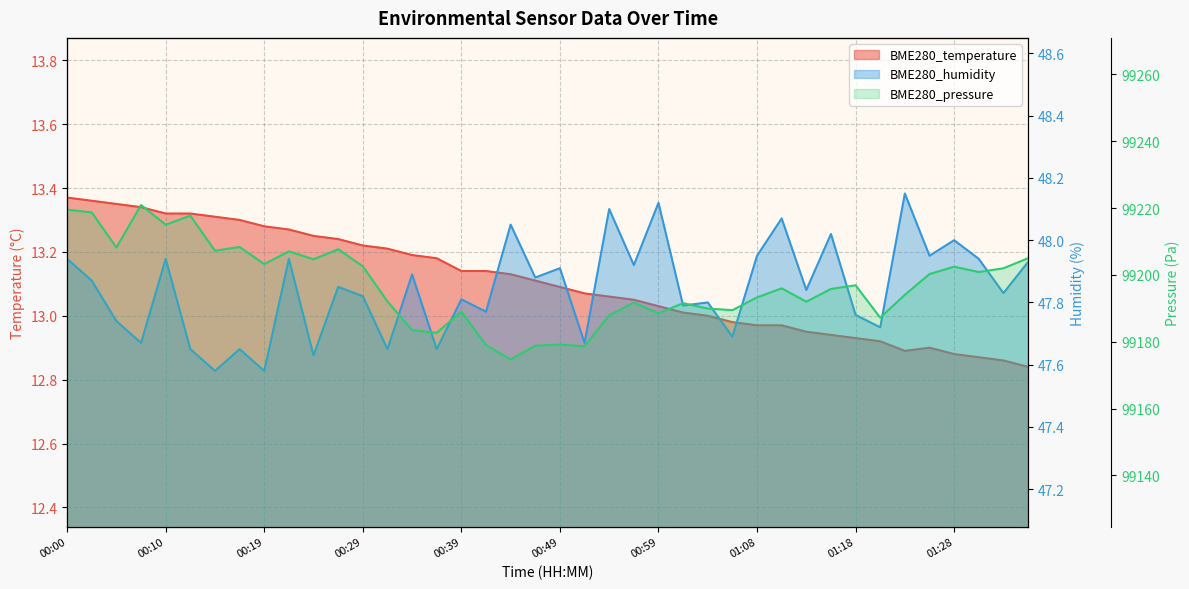

What is the value of the BME280_pressure point at the 32nd from the left?

99195.8